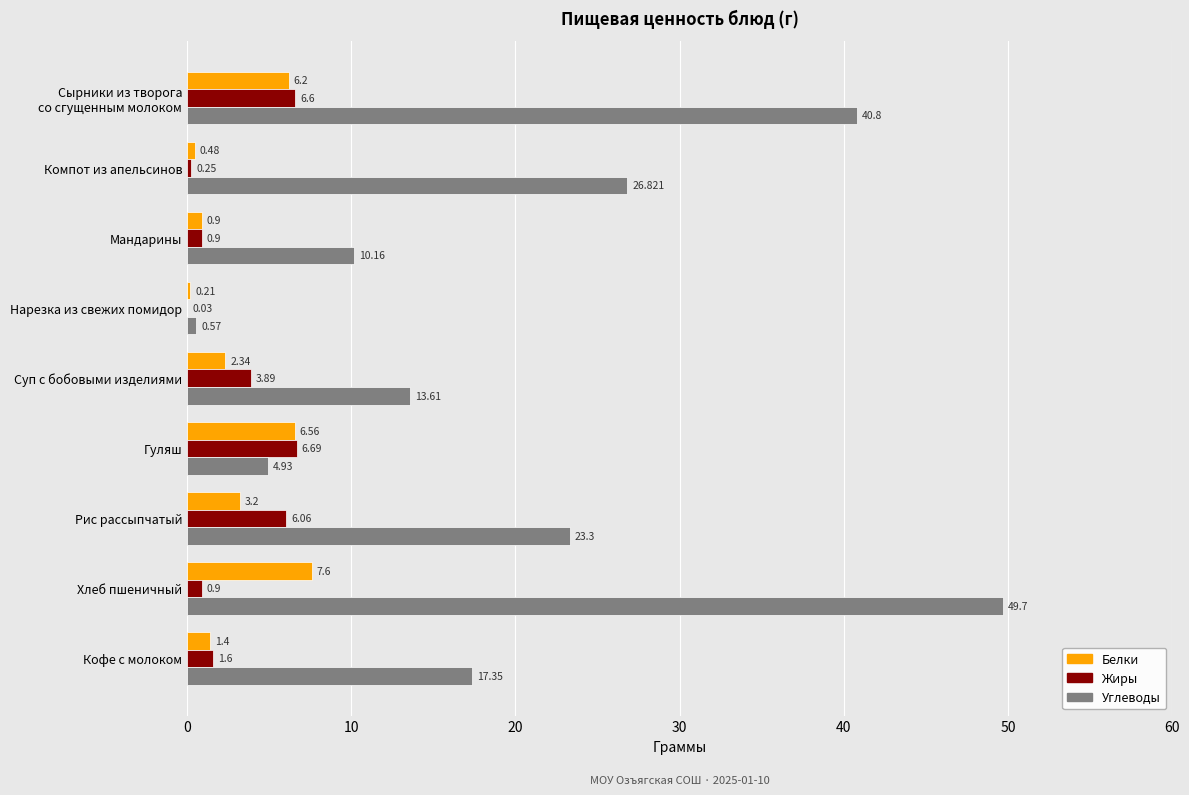

Where is Жиры nearest to the value 3?

Суп с бобовыми изделиями